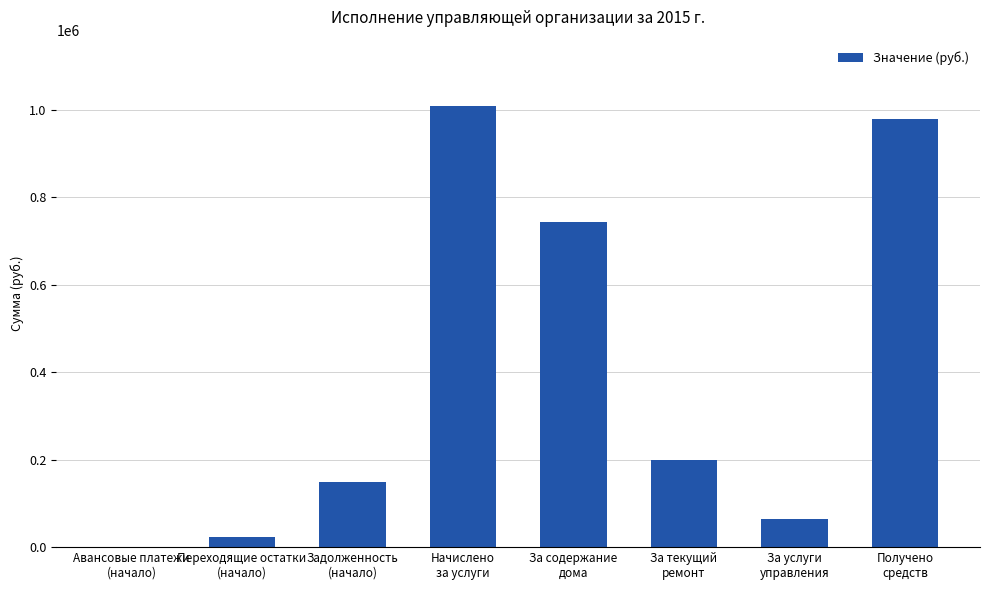

What is the sum of all values?

3169712.8